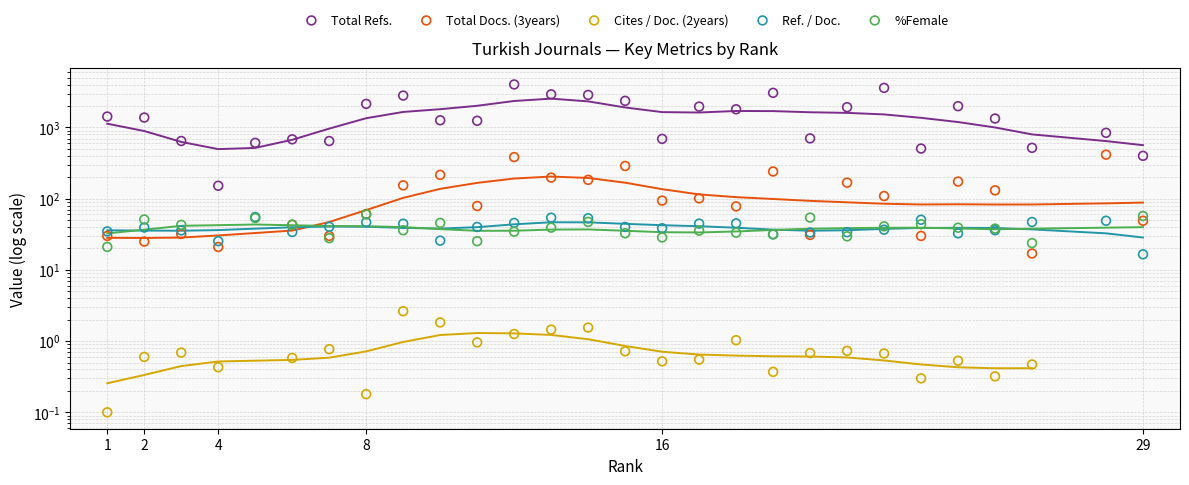

Which series contains the highest Y value?

Total Refs.